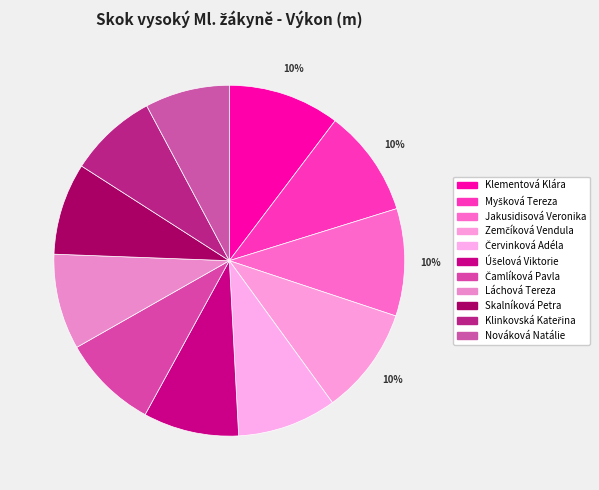

Count the number of slices in the pie.

11